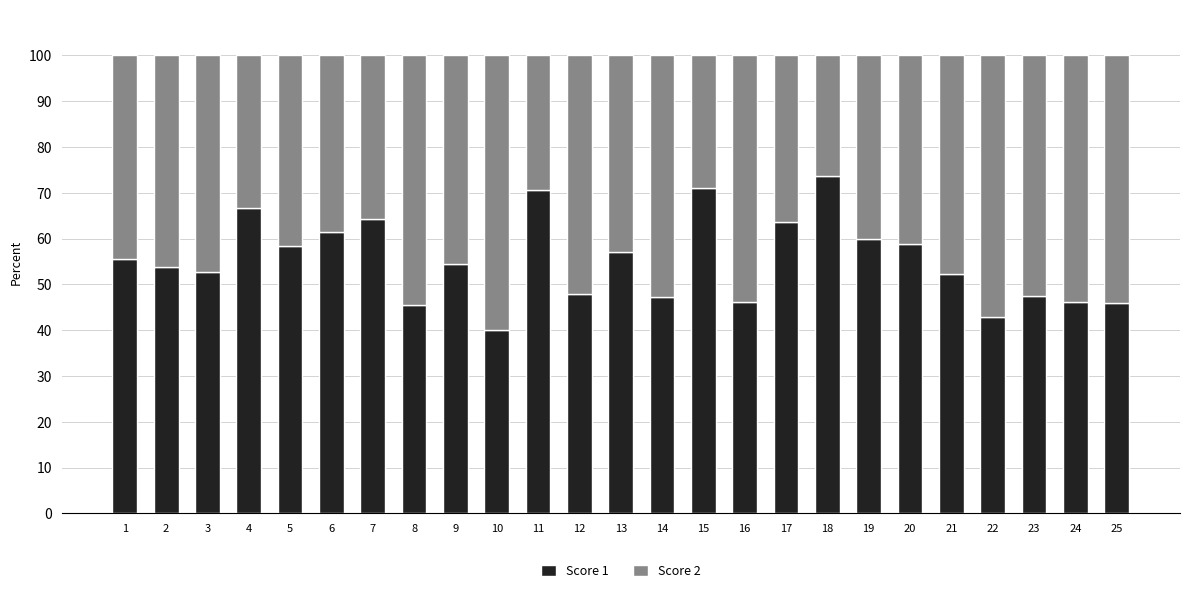

What is the average value of the Score 1 series?

55.4